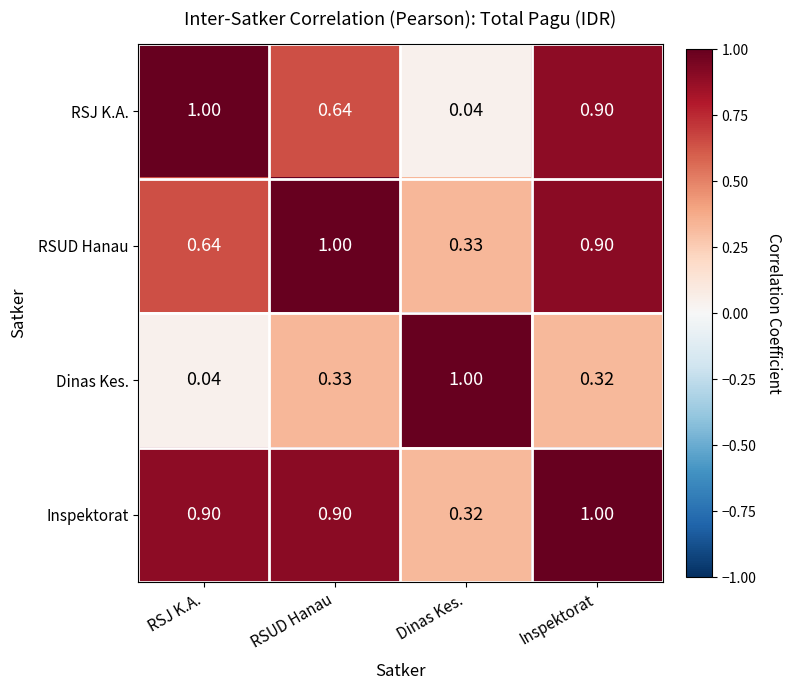

What is the maximum value shown in the chart?

1.0